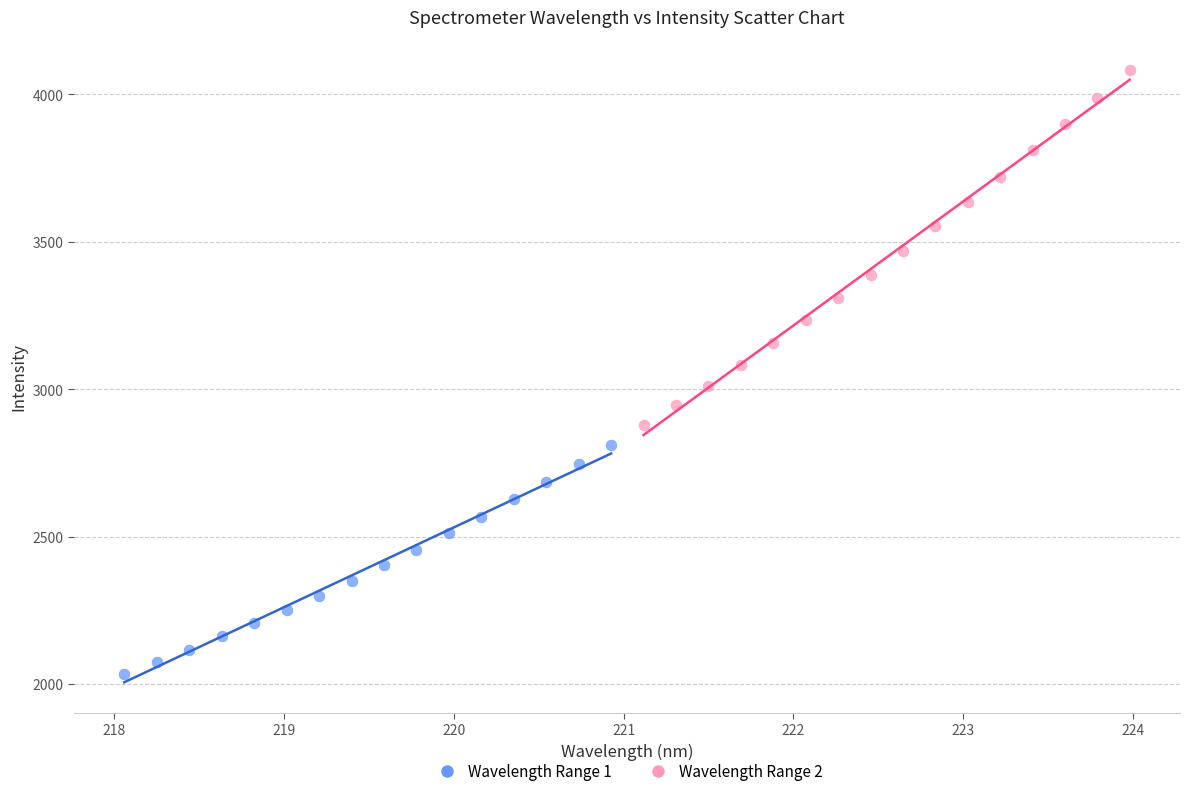

Which series contains the lowest Y value?

Wavelength Range 1